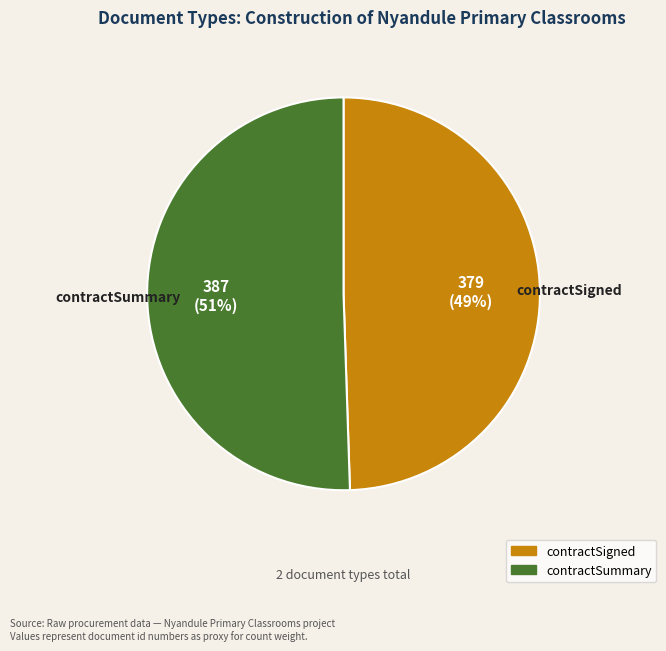

Approximately how many times larger is the value at contractSigned compared to contractSummary?

1.0